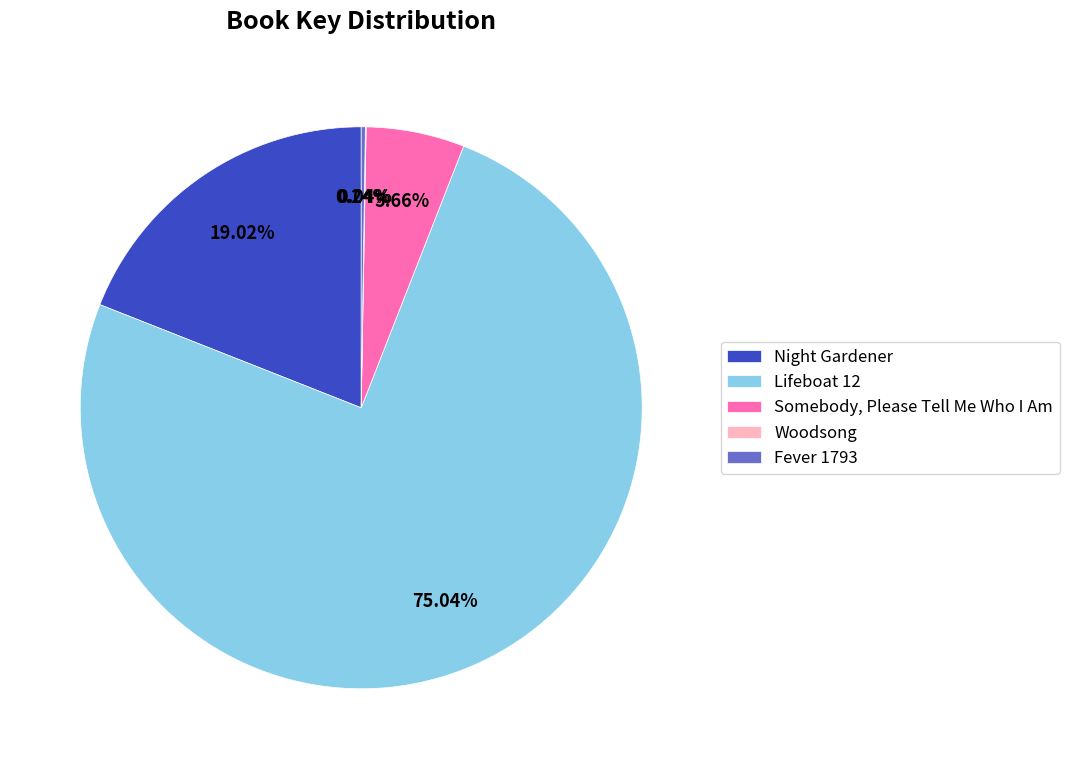

Is the sum of Lifeboat 12 and Night Gardener greater than half?

Yes